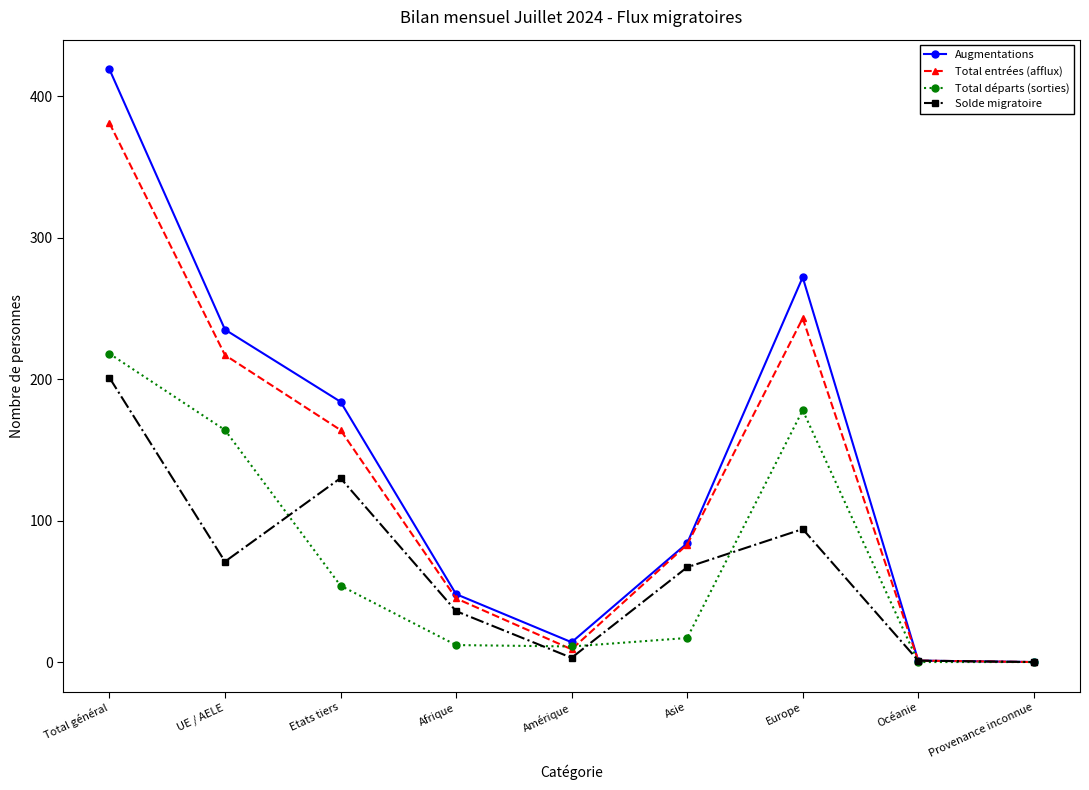

True or false: Solde migratoire has more than 1 interior local peaks.

True